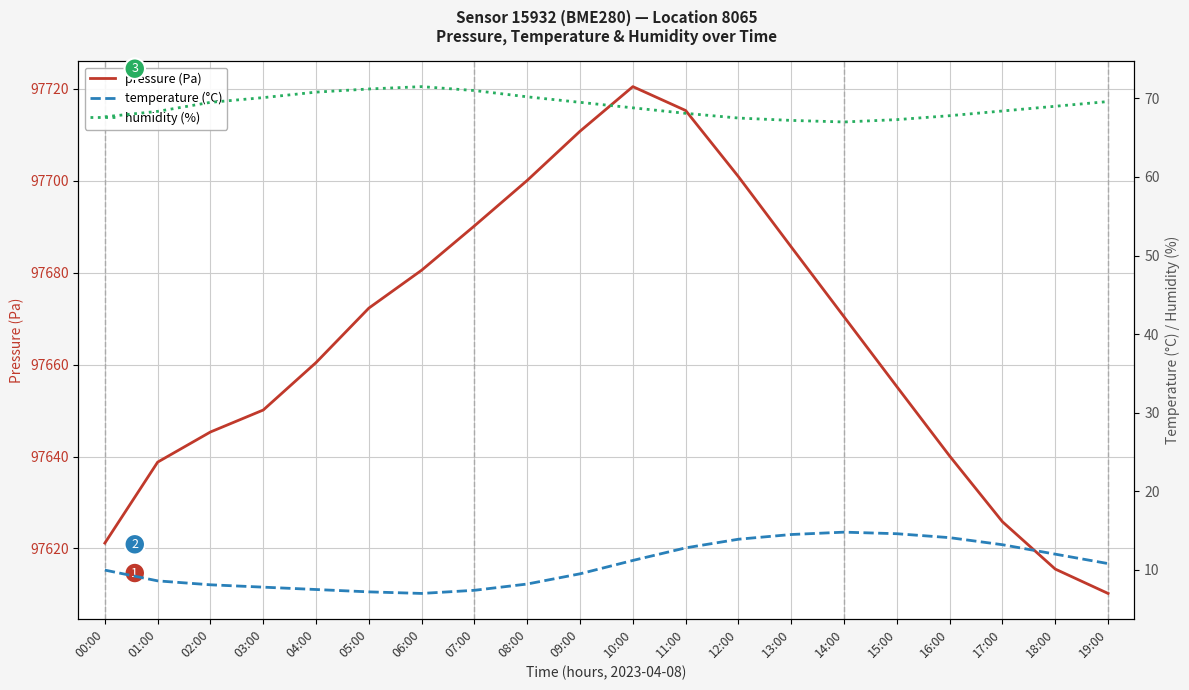

Rank the series at 10:00 from highest to lowest value.

pressure (Pa), humidity (%), temperature (°C)